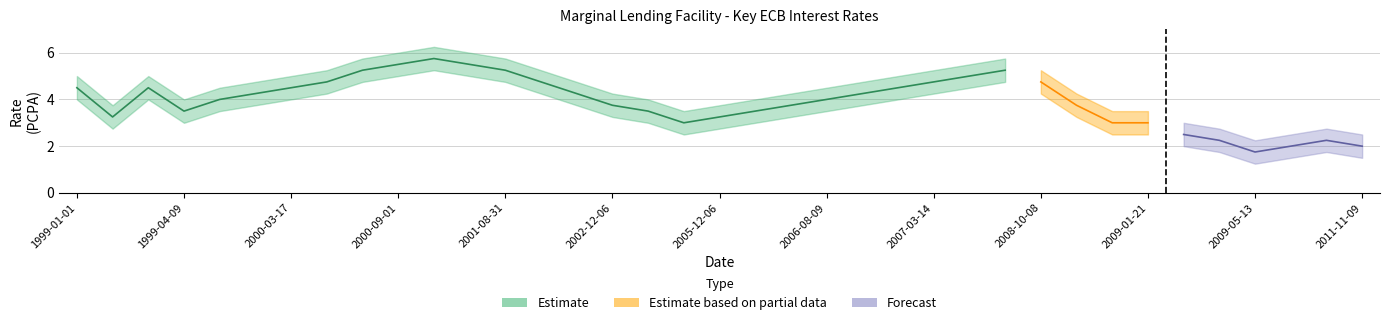

True or false: OBS_VALUE_lower and OBS_VALUE_upper cross at least once.

False